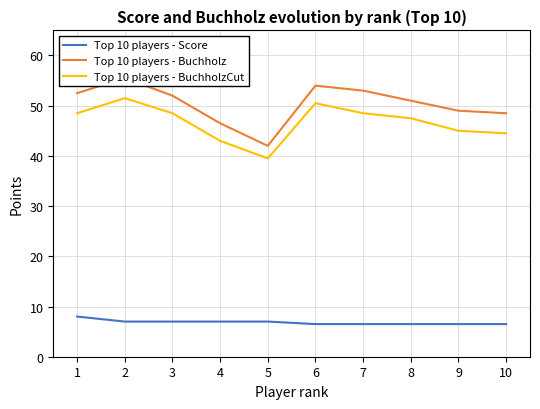

What is the lowest value of the Top 10 players - Buchholz series?

42.0